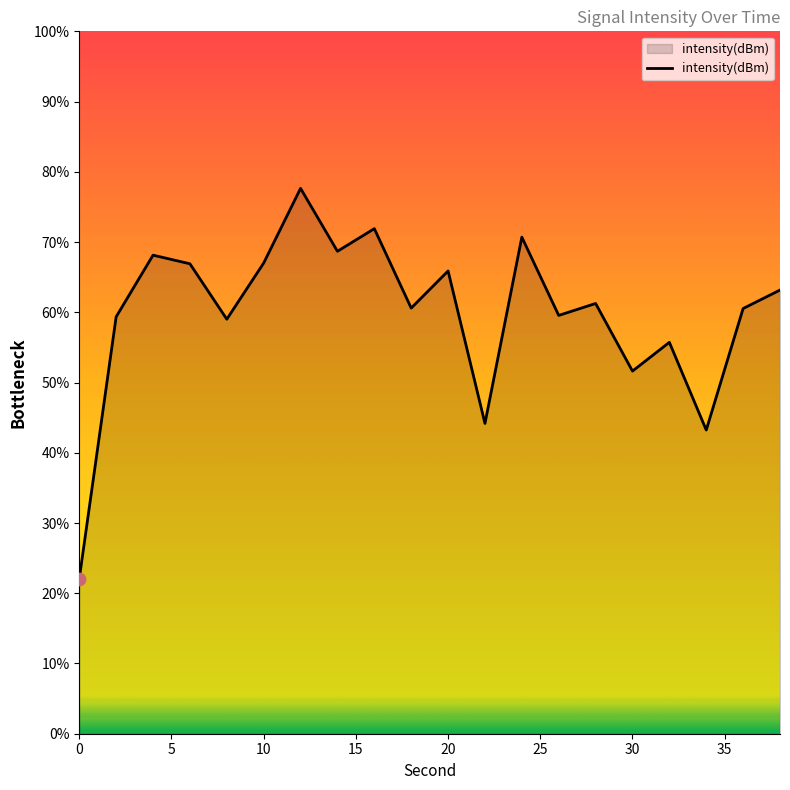

What is the maximum value shown in the chart?

77.6